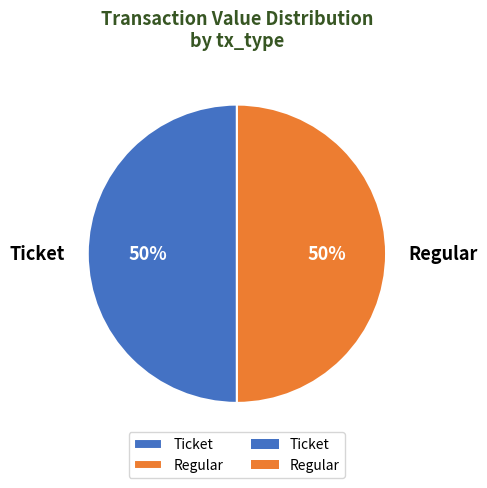

How many segments does this pie chart have?

2